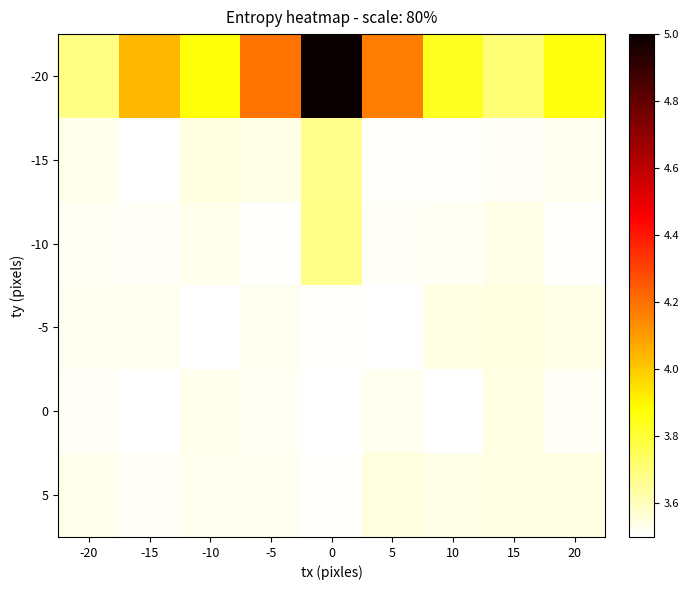

What is the total value across all series at -20?

21.3